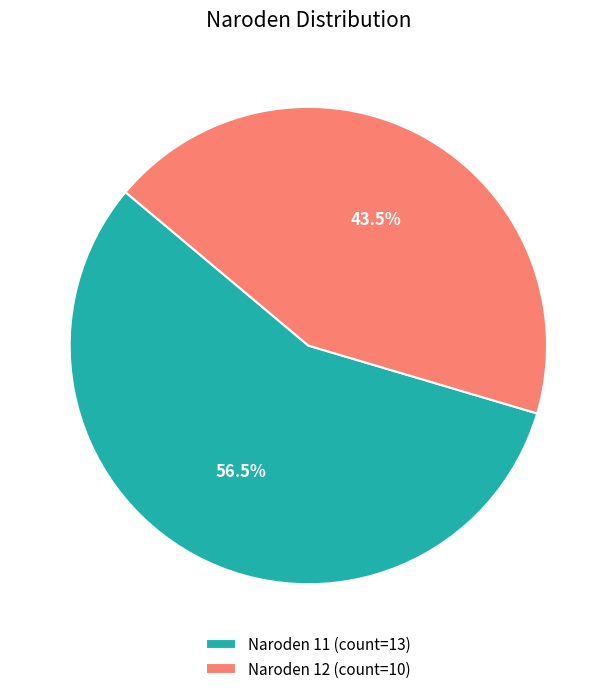

How many slices are in this pie chart?

2